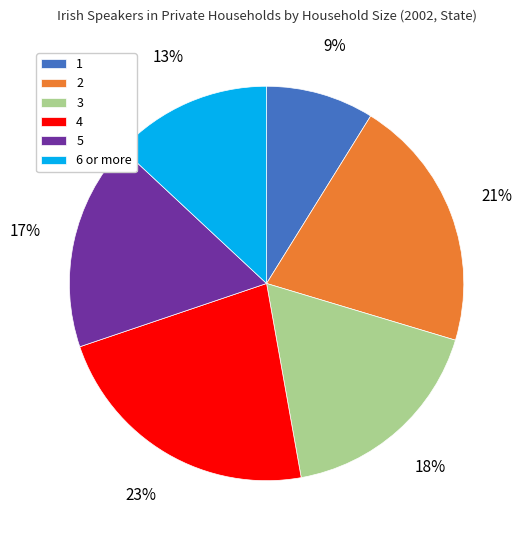

Approximately how many times larger is the value at 4 compared to 2?

1.1